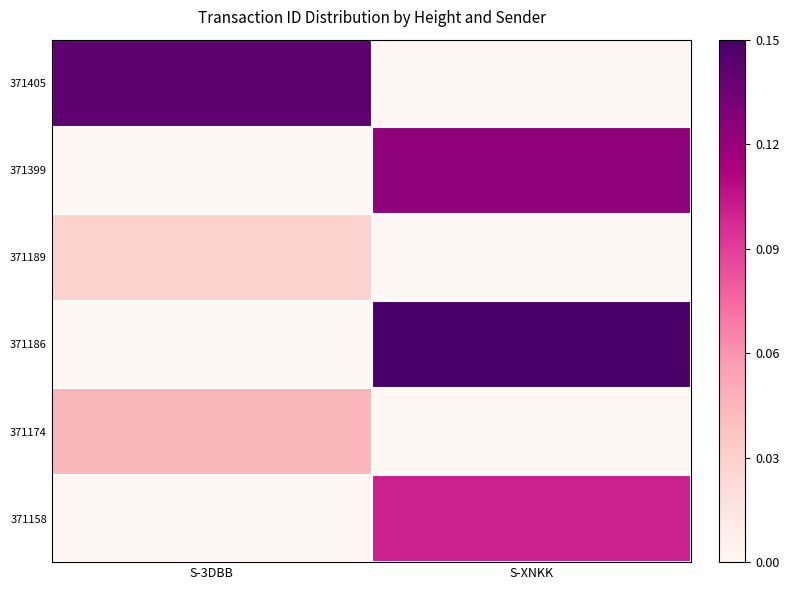

True or false: 371405 has a value of 0.1 at S-3DBB.

True